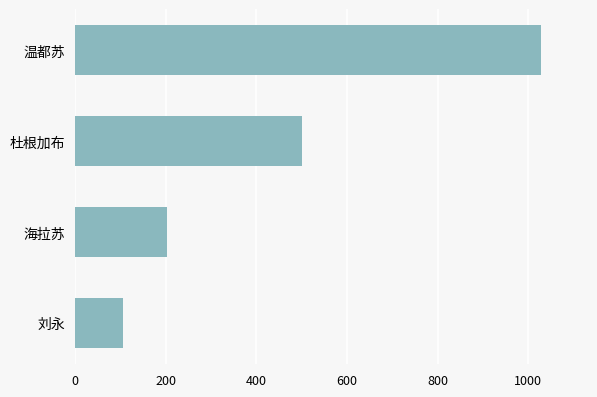

Reading bottom to top, what are all the values shown in this chart?

刘永=105.7	海拉苏=202.3	杜根加布=500.0	温都苏=1028.8